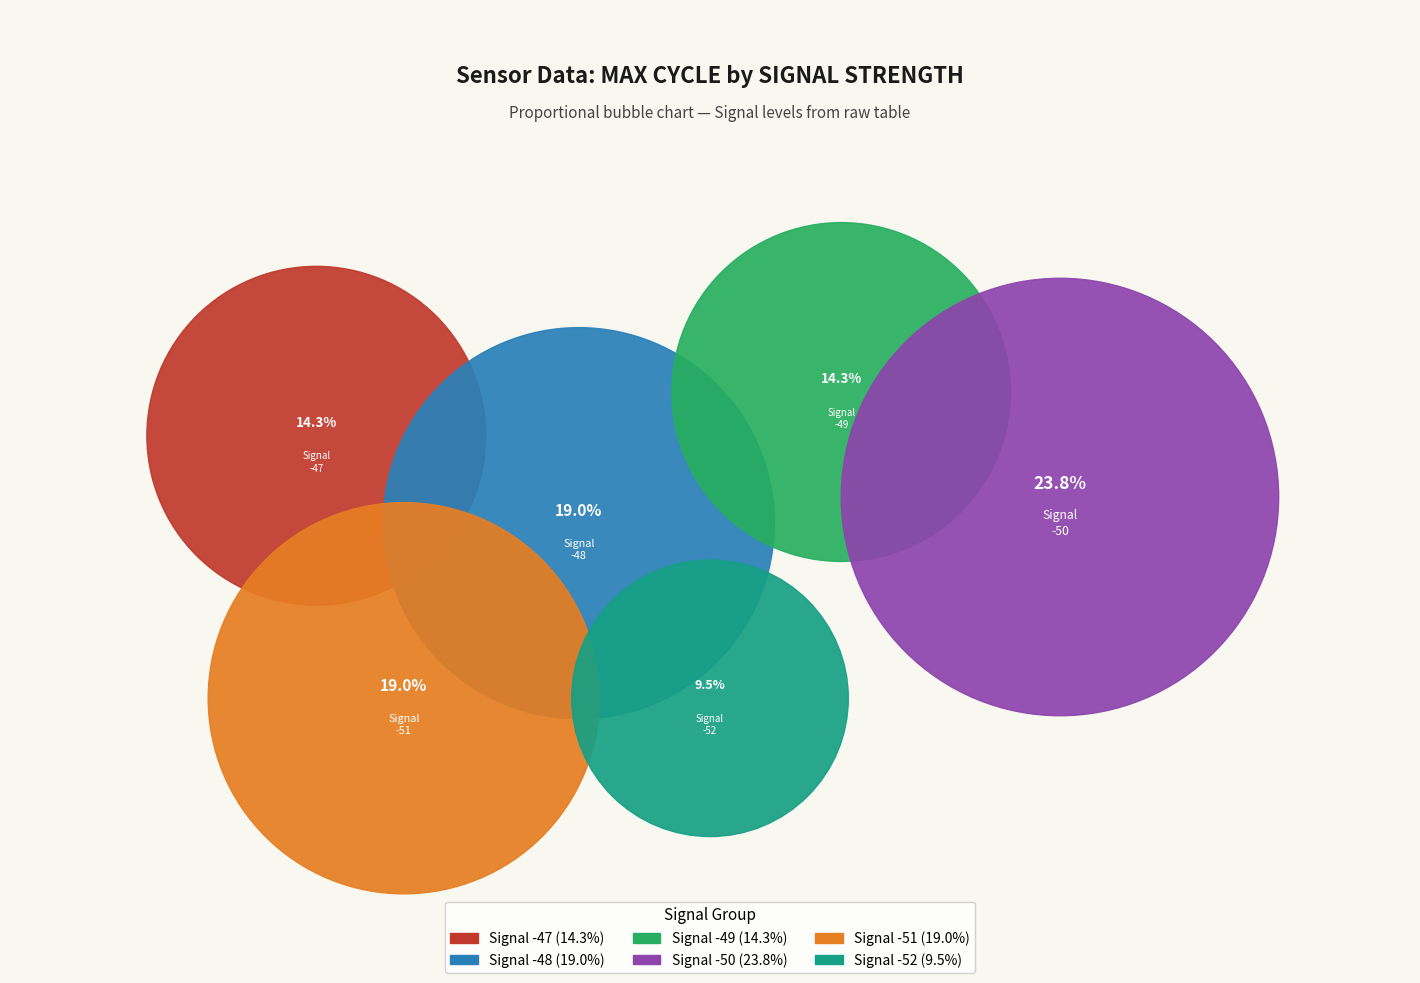

Is there a majority slice in this chart?

No